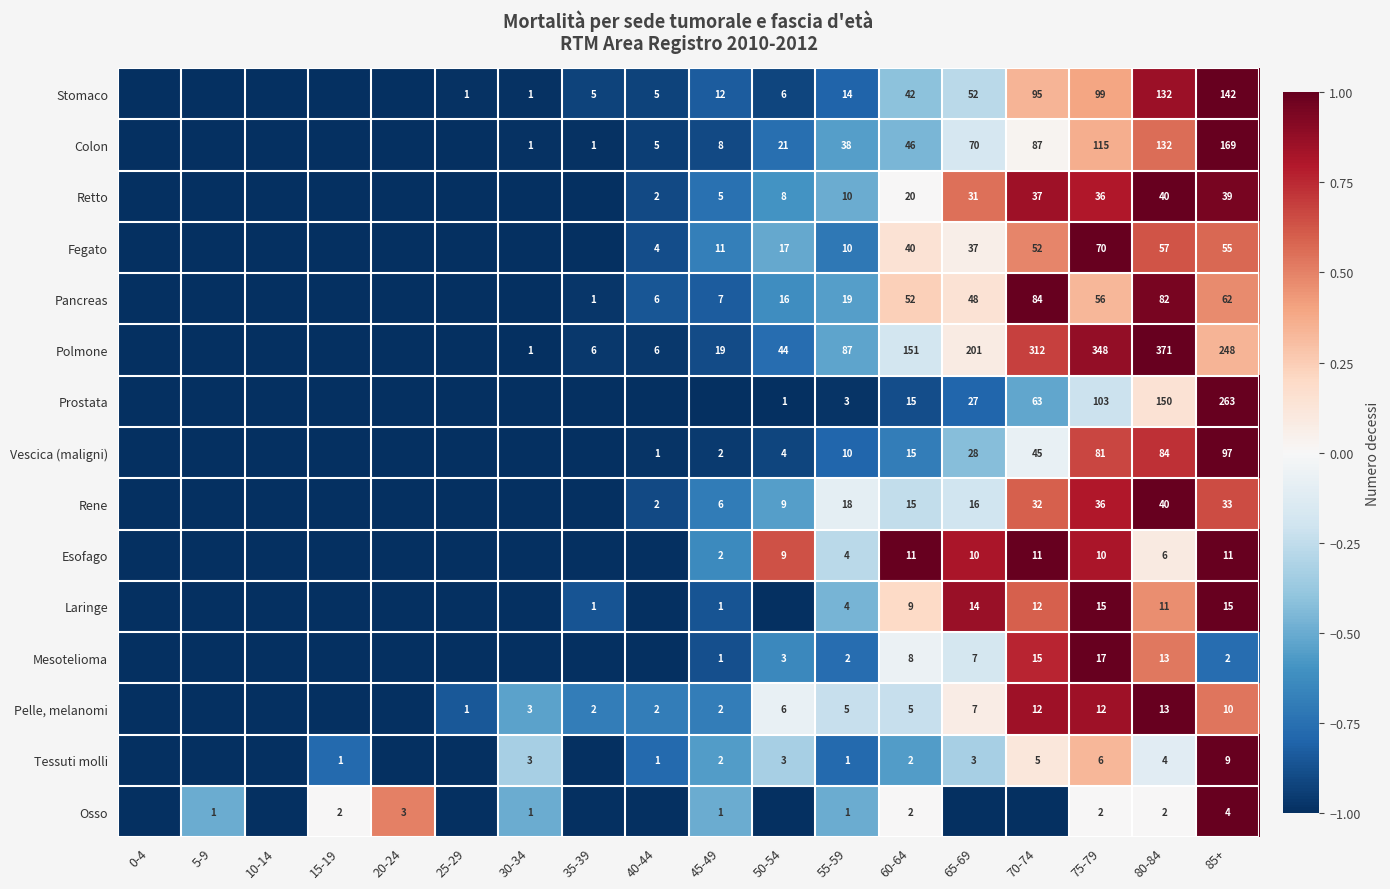

True or false: Stomaco has a value of 3 at 40-44.

False